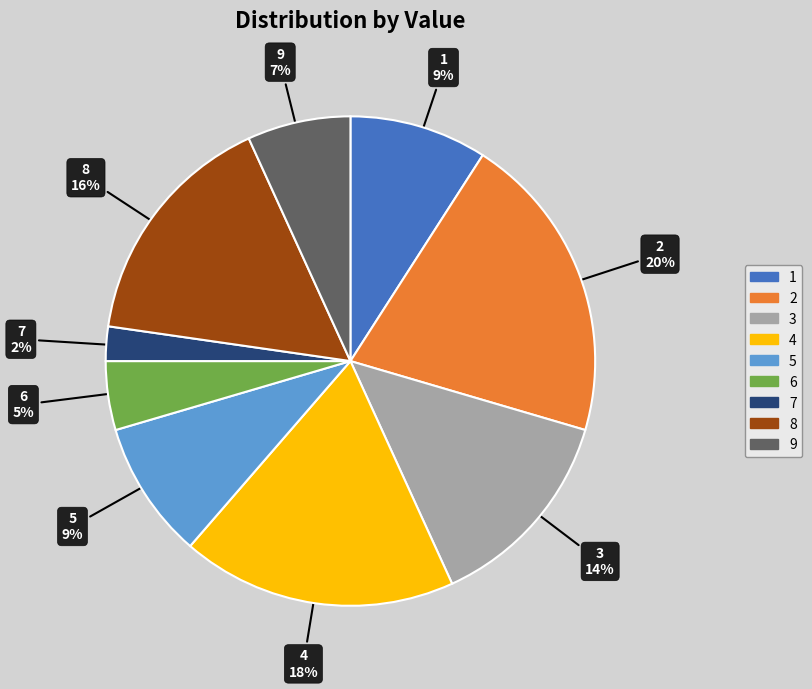

The 6 slice represents 5% of the pie. True or false?

True